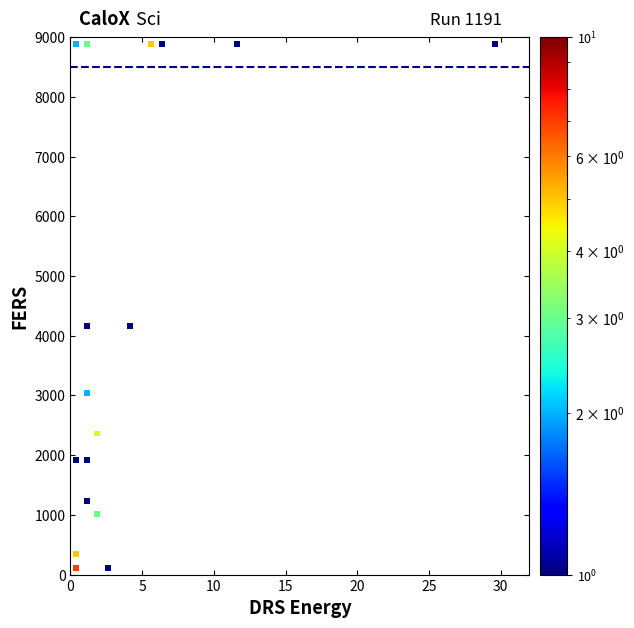

What is the range of Y values (max minus min)?

8775.0